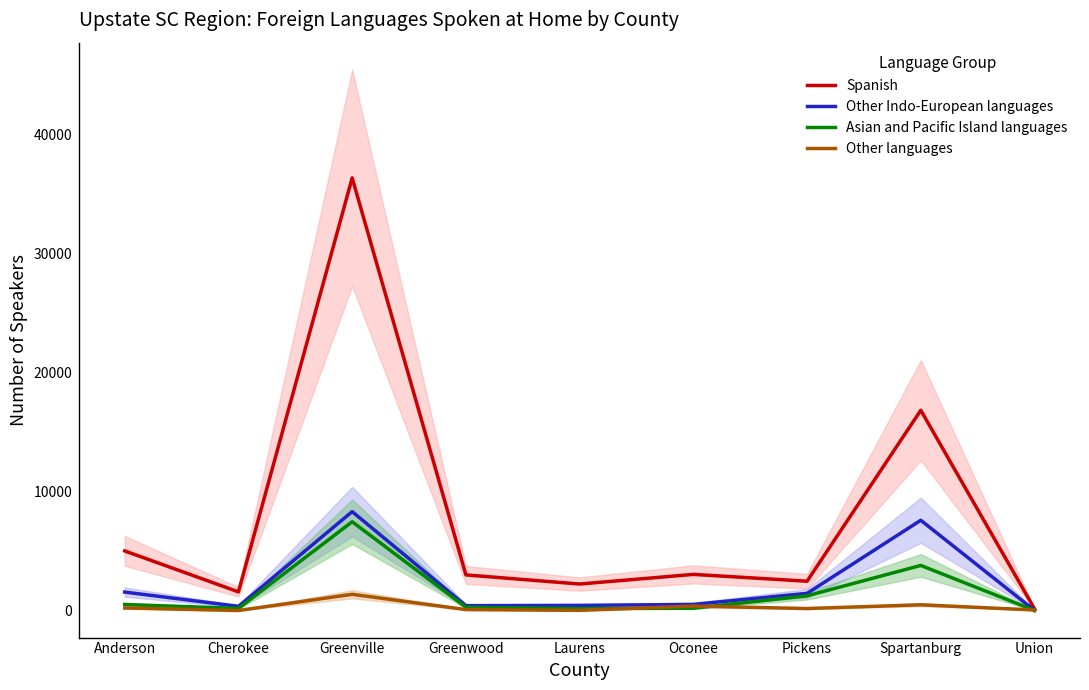

Rank the series by their maximum value, from highest to lowest.

Spanish, Other Indo-European languages, Asian and Pacific Island languages, Other languages